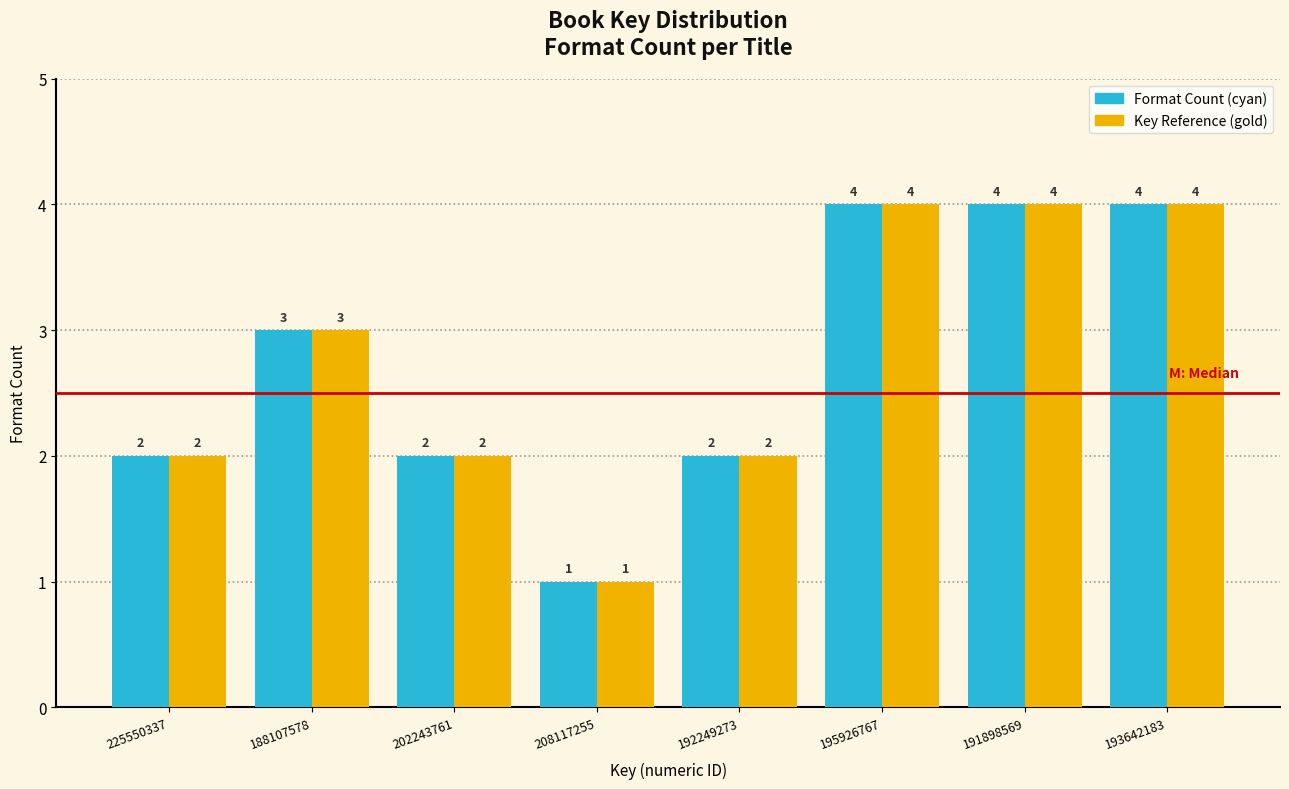

Reading left to right, list all the values displayed in this chart.

Format Count: 2	3	2	1	2	4	4	4
Key Reference: 2	3	2	1	2	4	4	4